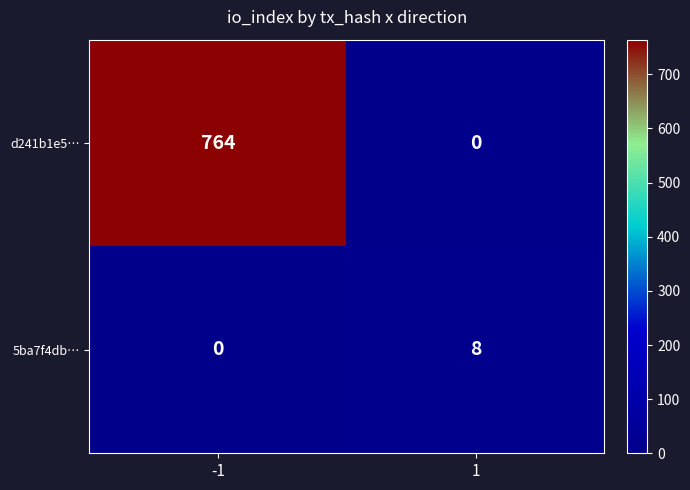

Reading left to right, transcribe all the data shown in this chart.

d241b1e5…: 764	0
5ba7f4db…: 0	8